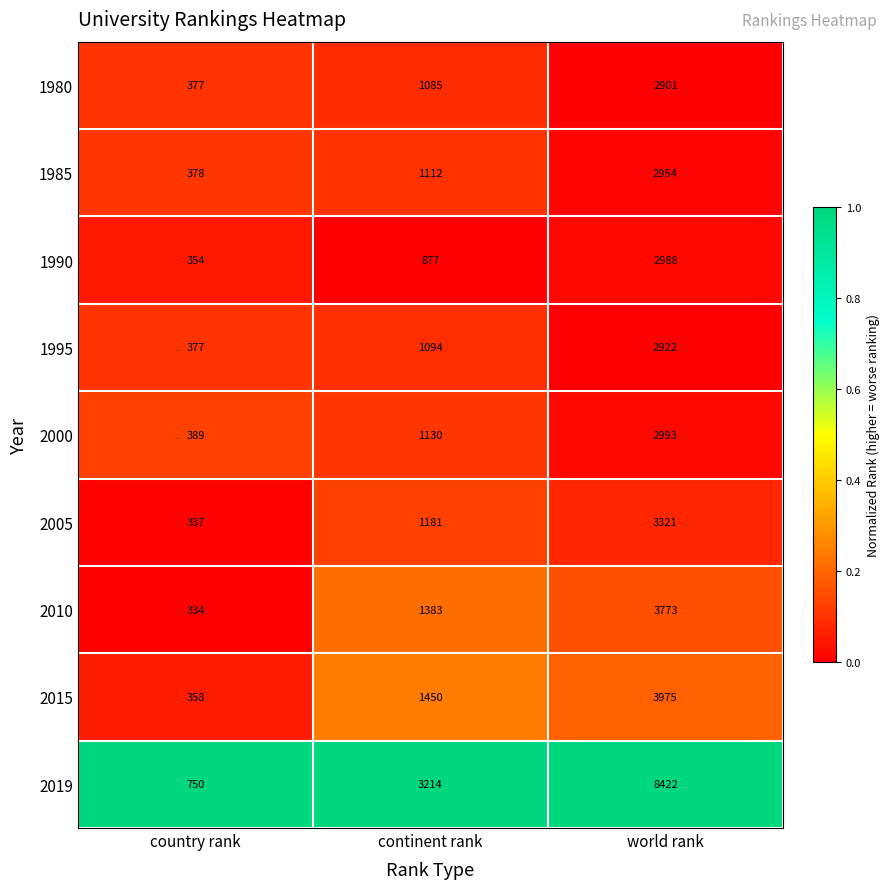

Between continent rank and world rank, which series saw the biggest shift?

2019